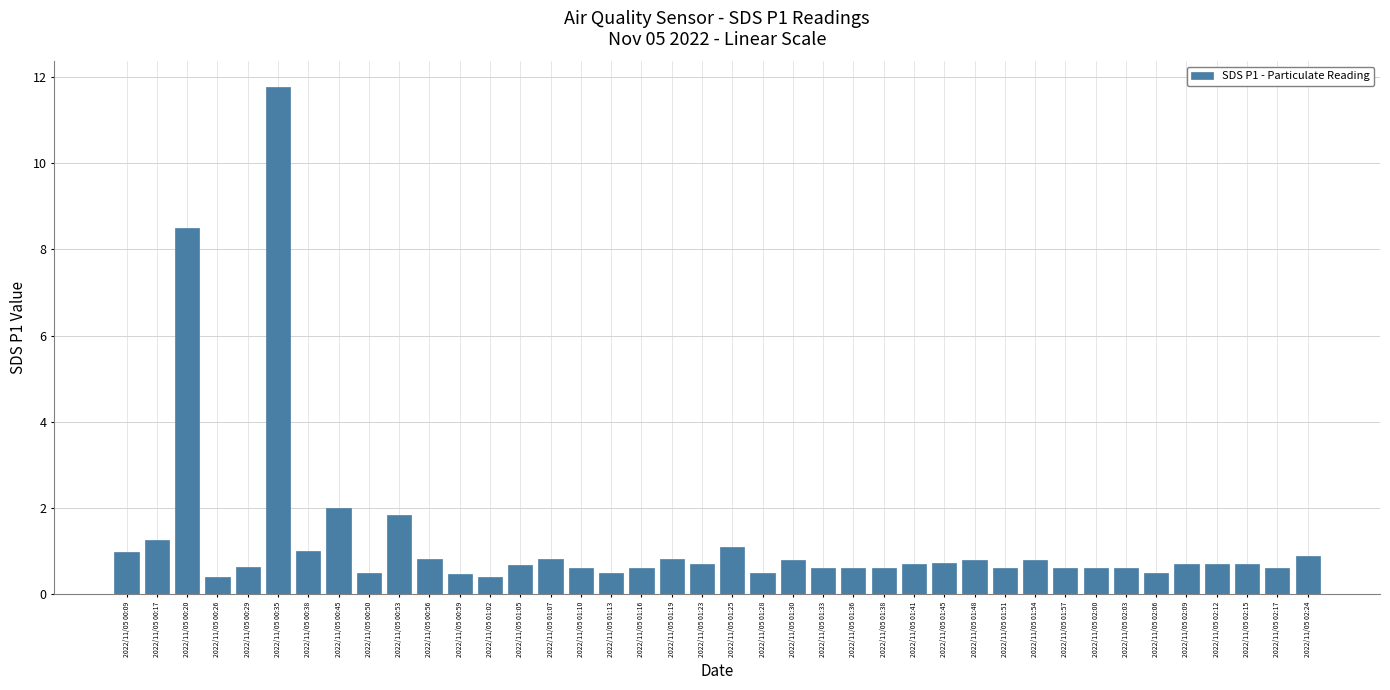

What is the approximate value at 2022/11/05 00:17?

1.3